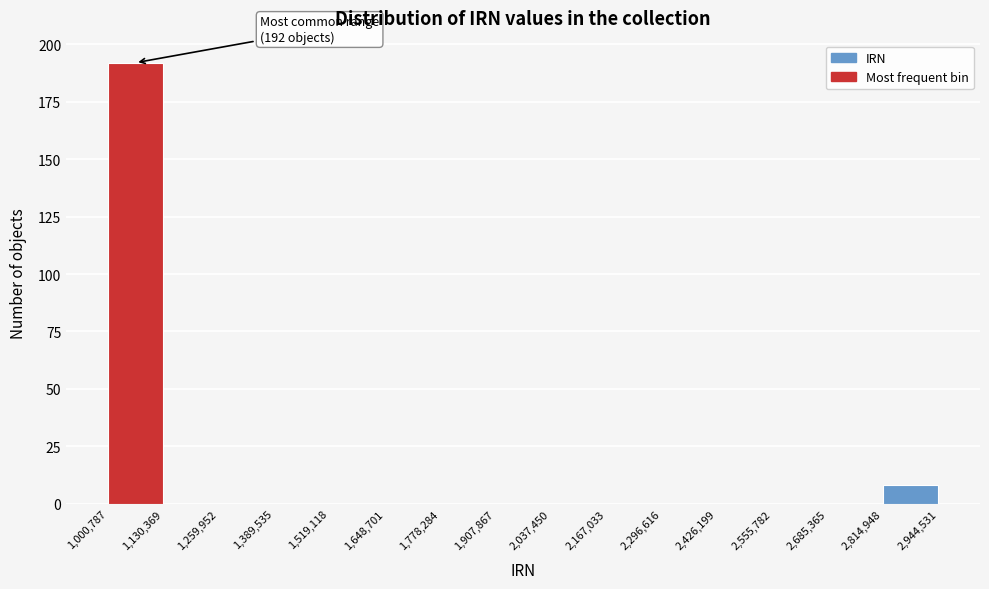

Over which range of the x-axis is the bar tallest?

1,000,787 to 1,130,369